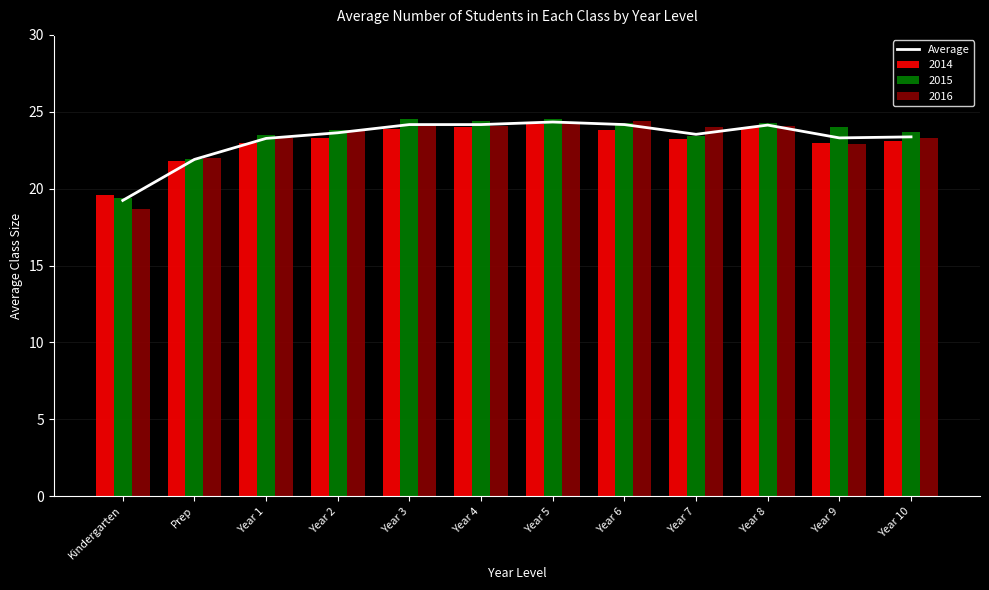

What position from the right is Year 8?

3